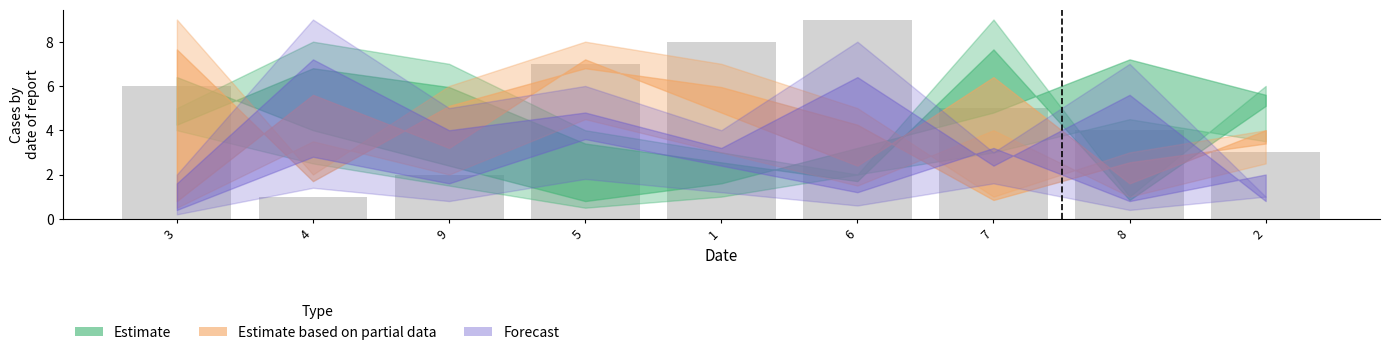

What is the label of the 4th bar from the right?

6